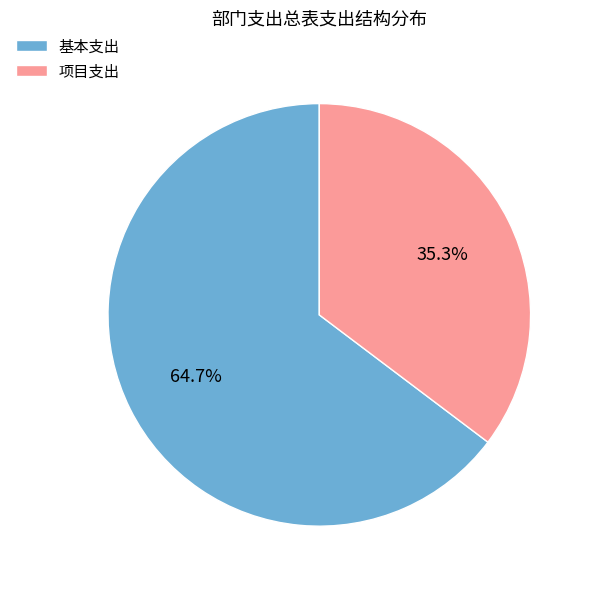

How many slices are in this pie chart?

2